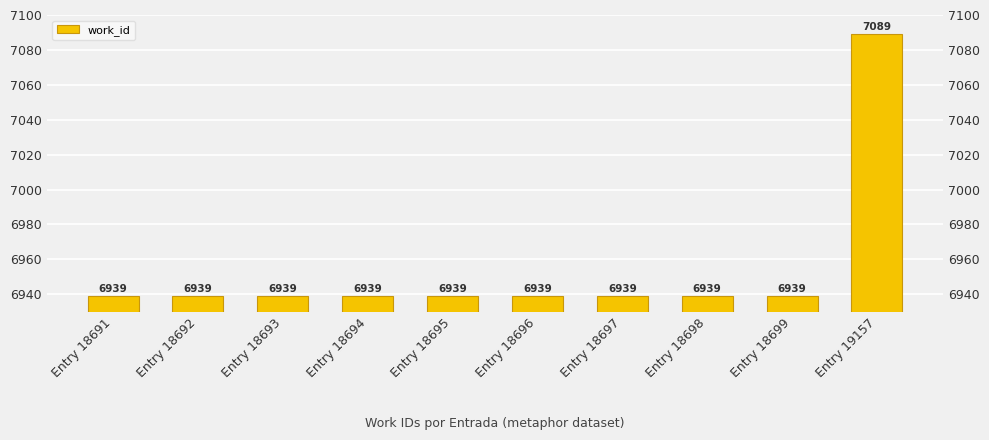

What is the minimum value shown in the chart?

6939